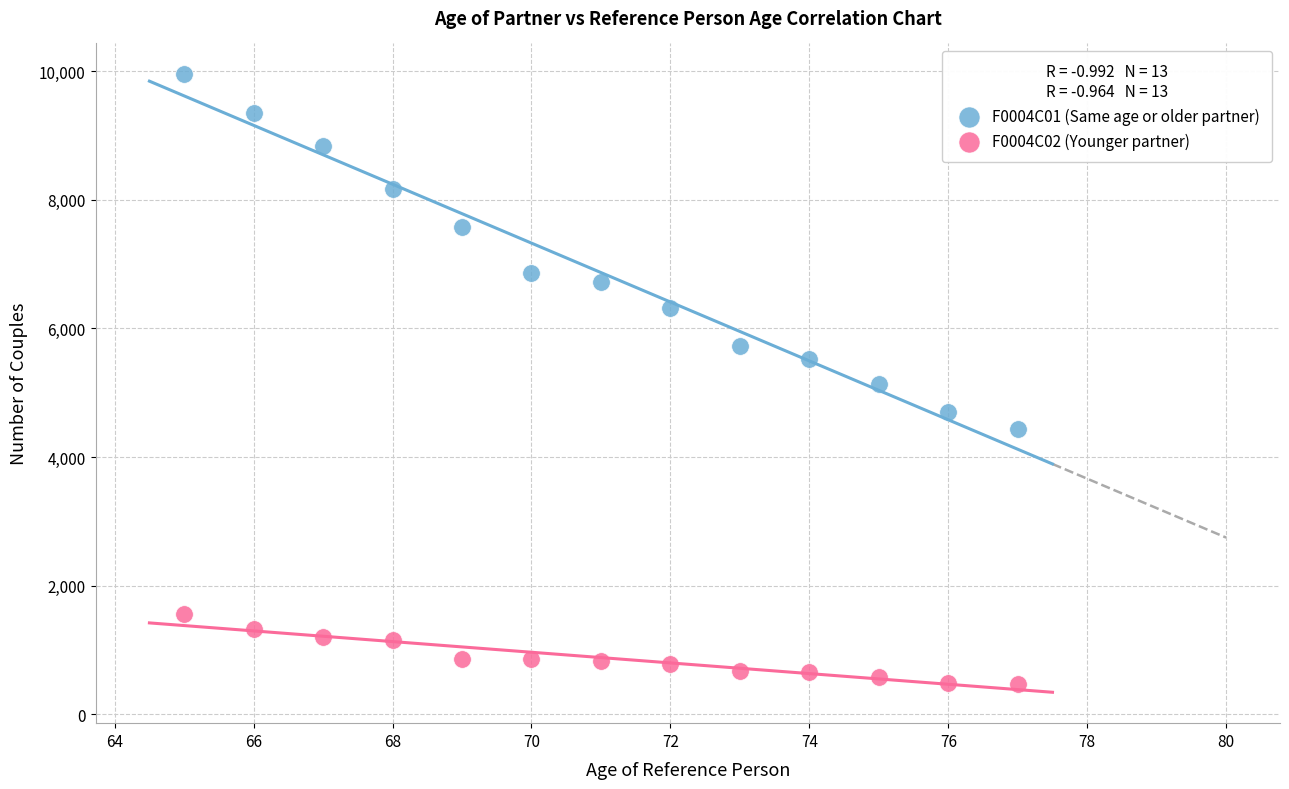

Which series reaches the maximum Y coordinate?

F0004C01 (Same age or older partner)